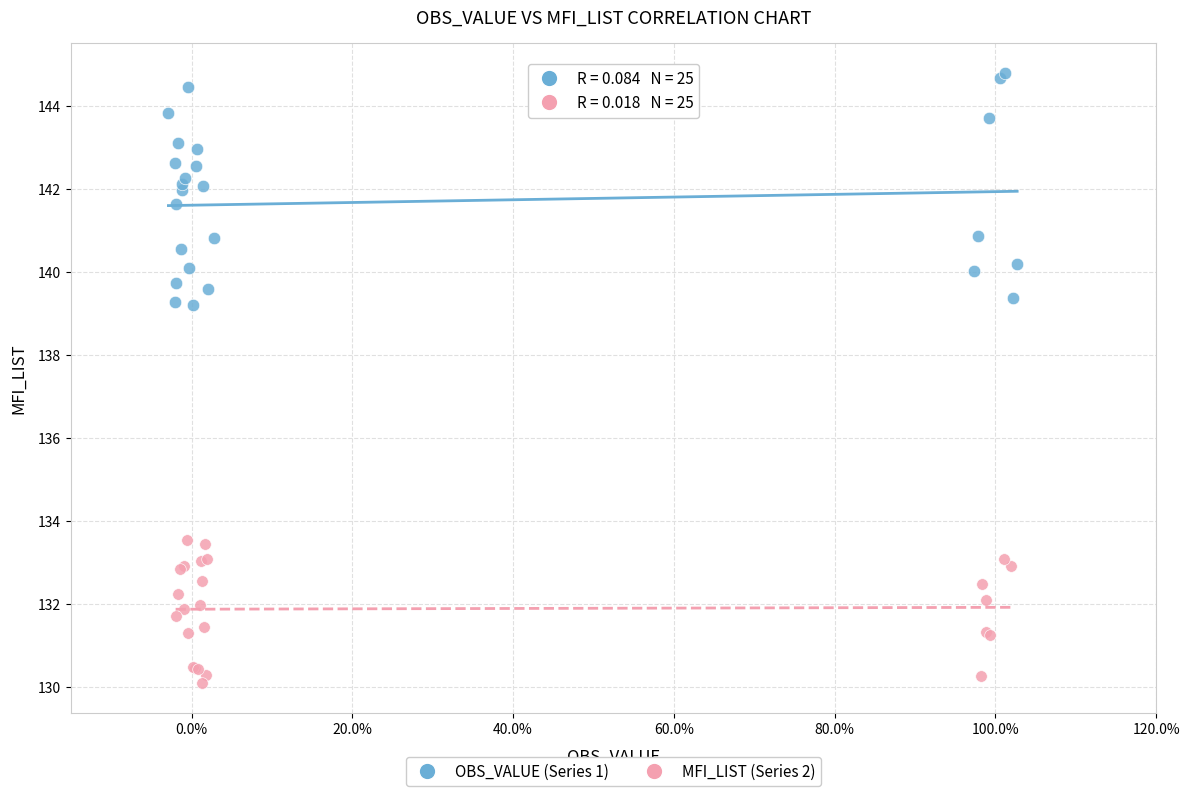

What are all the series names shown in the legend?

OBS_VALUE (Series 1), MFI_LIST (Series 2)